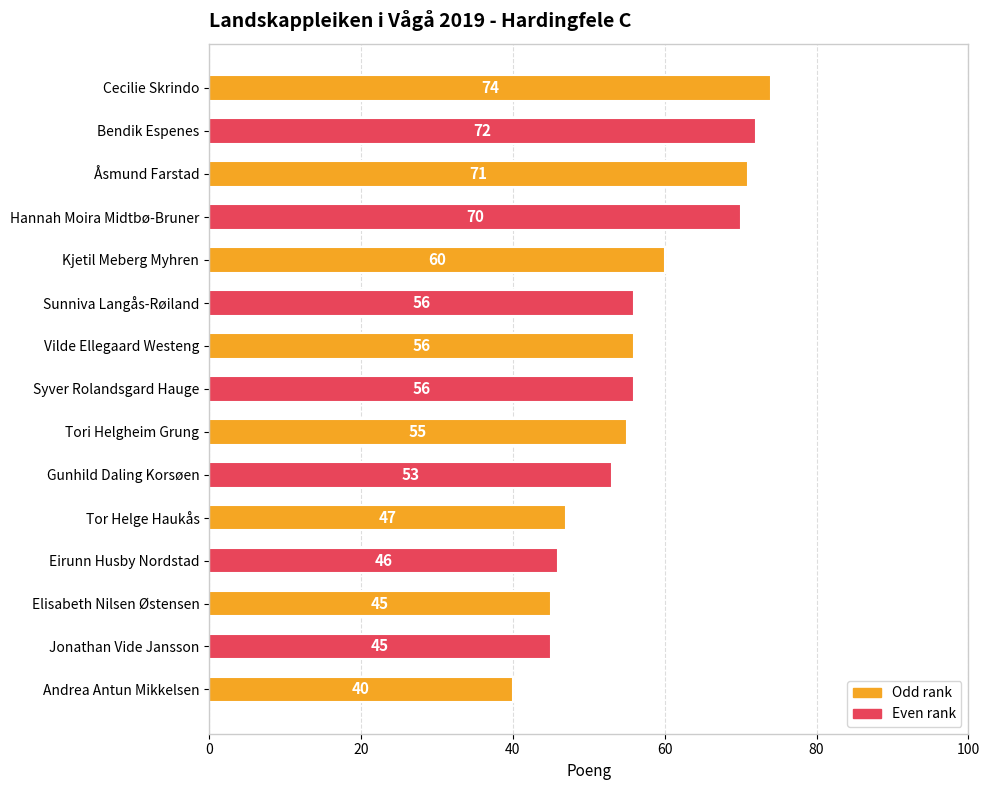

Reading bottom to top, extract all data points from this chart.

40	45	45	46	47	53	55	56	56	56	60	70	71	72	74